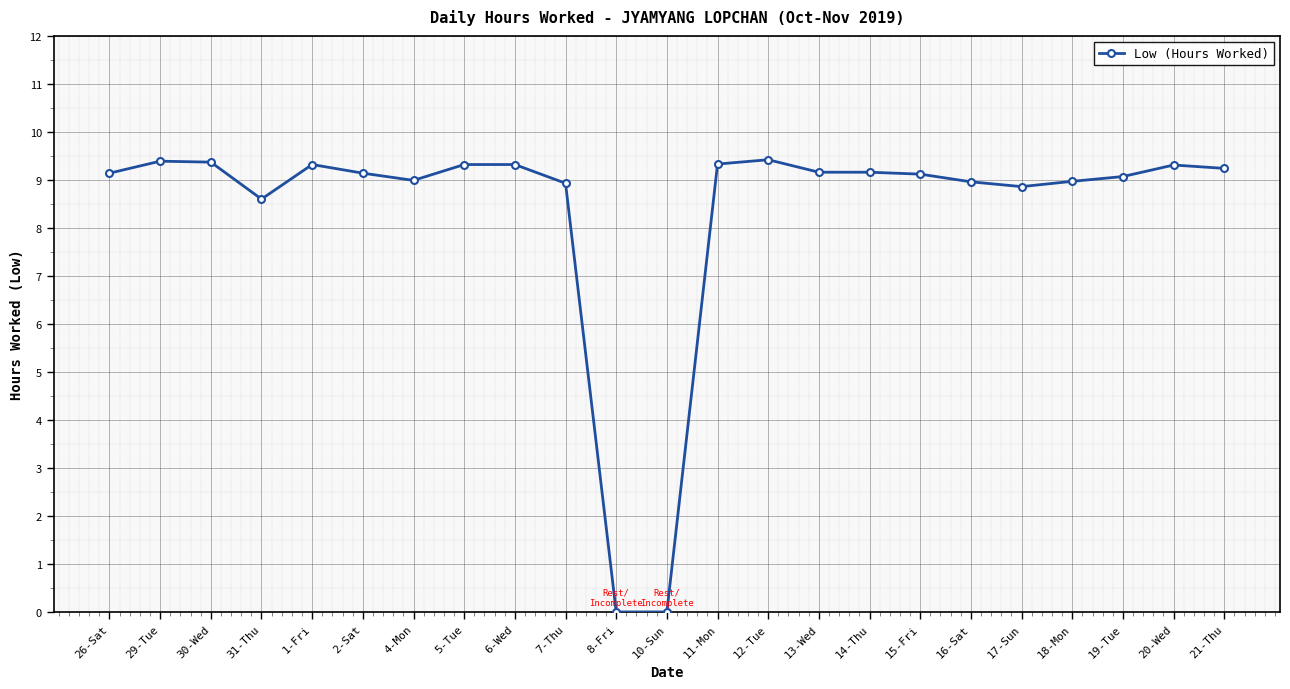

Where does the data first go above 9?

26-Sat